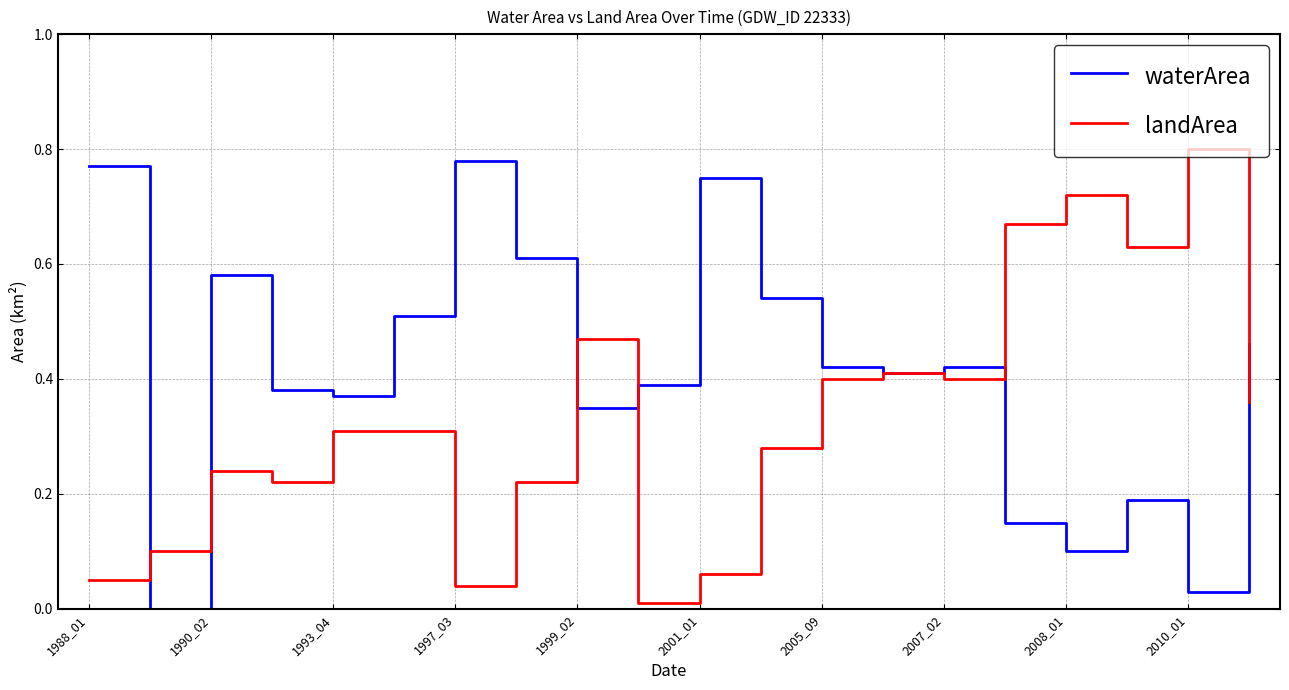

Does the chart display data point markers on the line(s)?

No